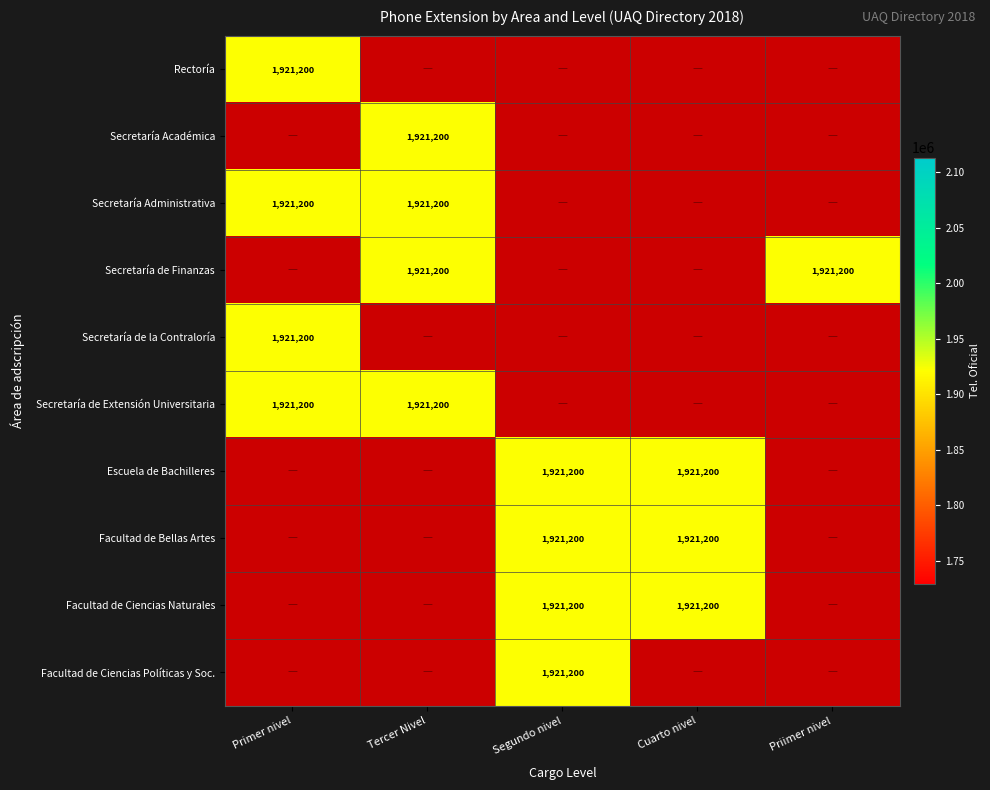

Reading left to right, what are all the values shown in this chart?

Rectoría: 1921200	0	0	0	0
Secretaría Académica: 0	1921200	0	0	0
Secretaría Administrativa: 1921200	1921200	0	0	0
Secretaría de Finanzas: 0	1921200	0	0	1921200
Secretaría de la Contraloría: 1921200	0	0	0	0
Secretaría de Extensión Universitaria: 1921200	1921200	0	0	0
Escuela de Bachilleres: 0	0	1921200	1921200	0
Facultad de Bellas Artes: 0	0	1921200	1921200	0
Facultad de Ciencias Naturales: 0	0	1921200	1921200	0
Facultad de Ciencias Políticas y Soc.: 0	0	1921200	0	0